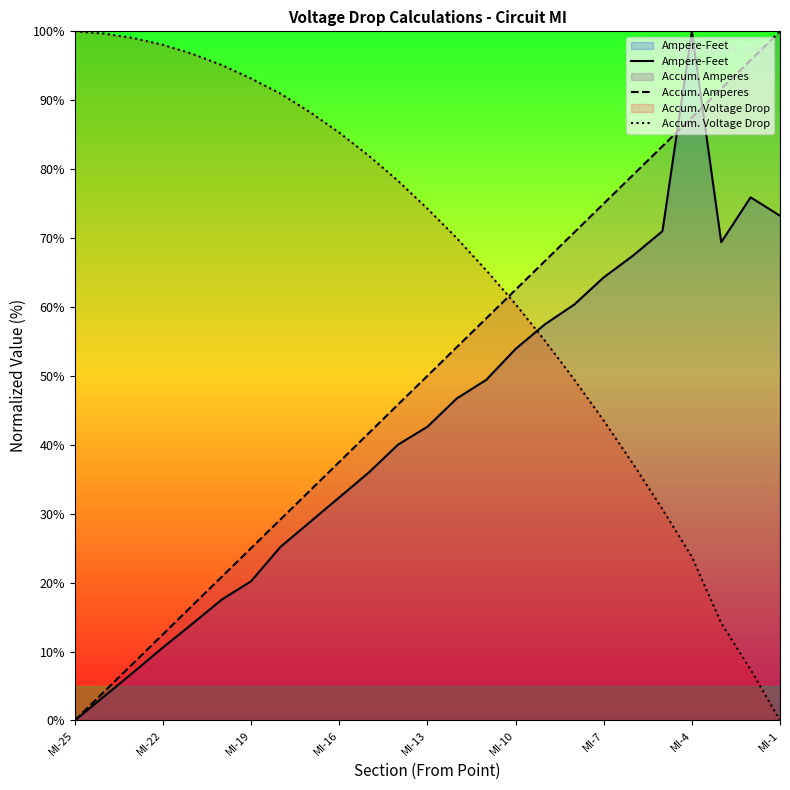

How many data points in Ampere-Feet are above 42?

13